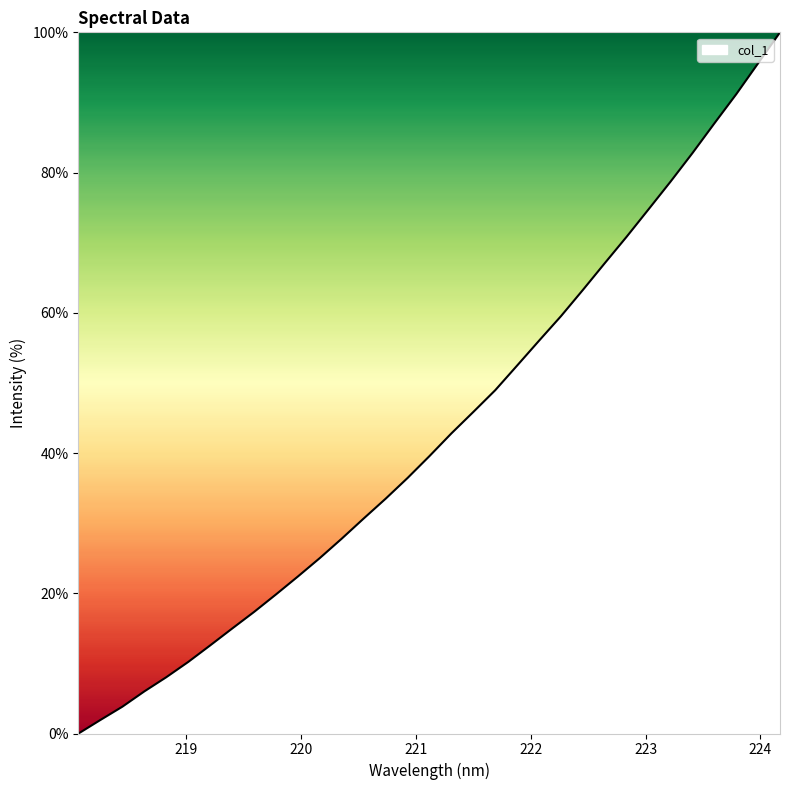

What is the difference between the maximum and minimum values?

100.0